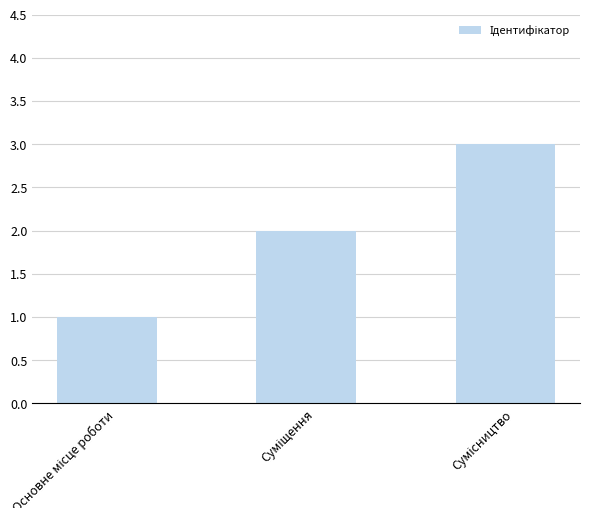

What is the maximum value shown in the chart?

3